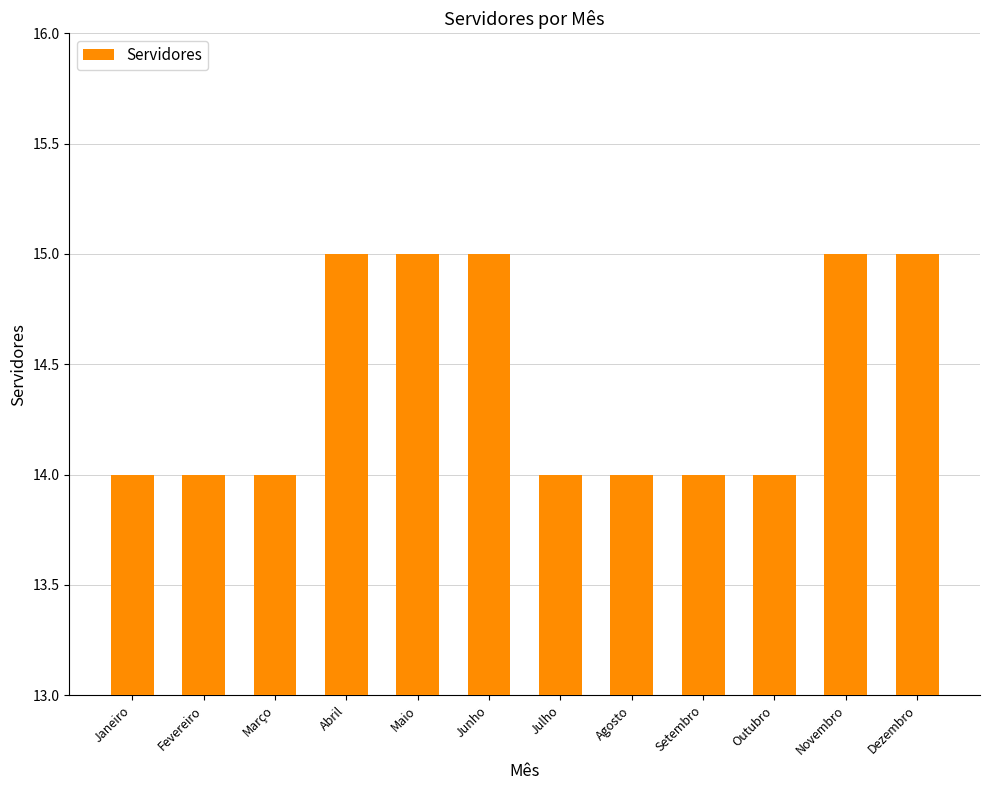

Approximately how many times larger is the value at Setembro compared to Abril?

0.9